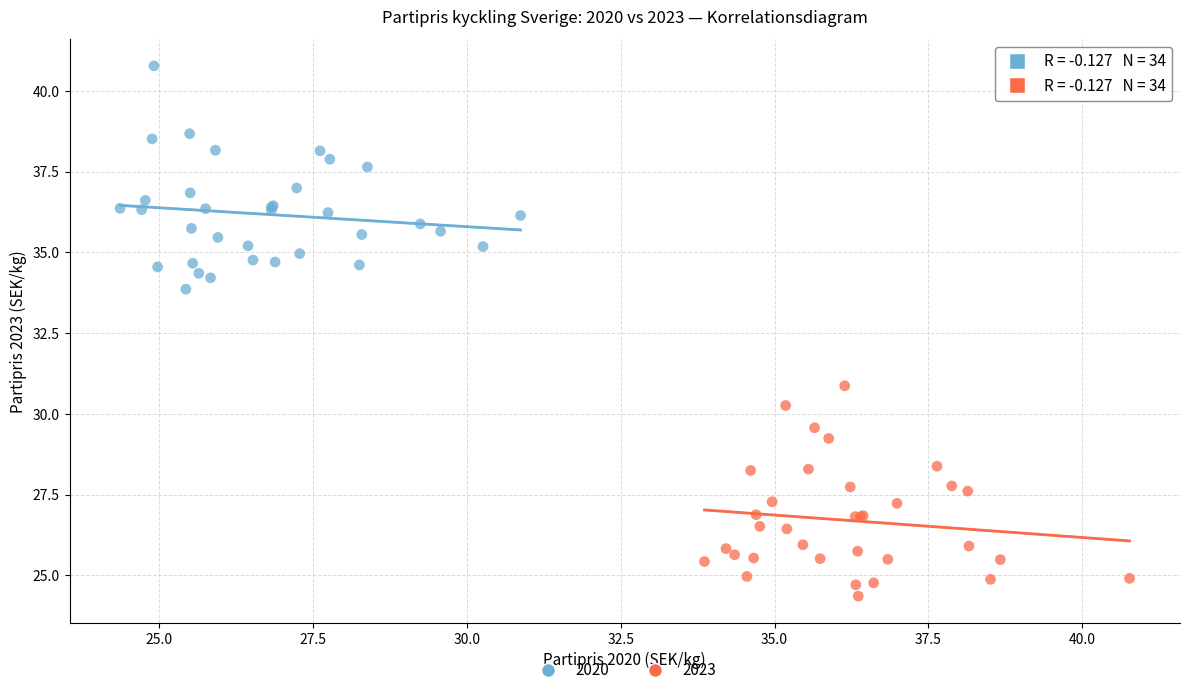

Which series contains the highest Y value?

2020